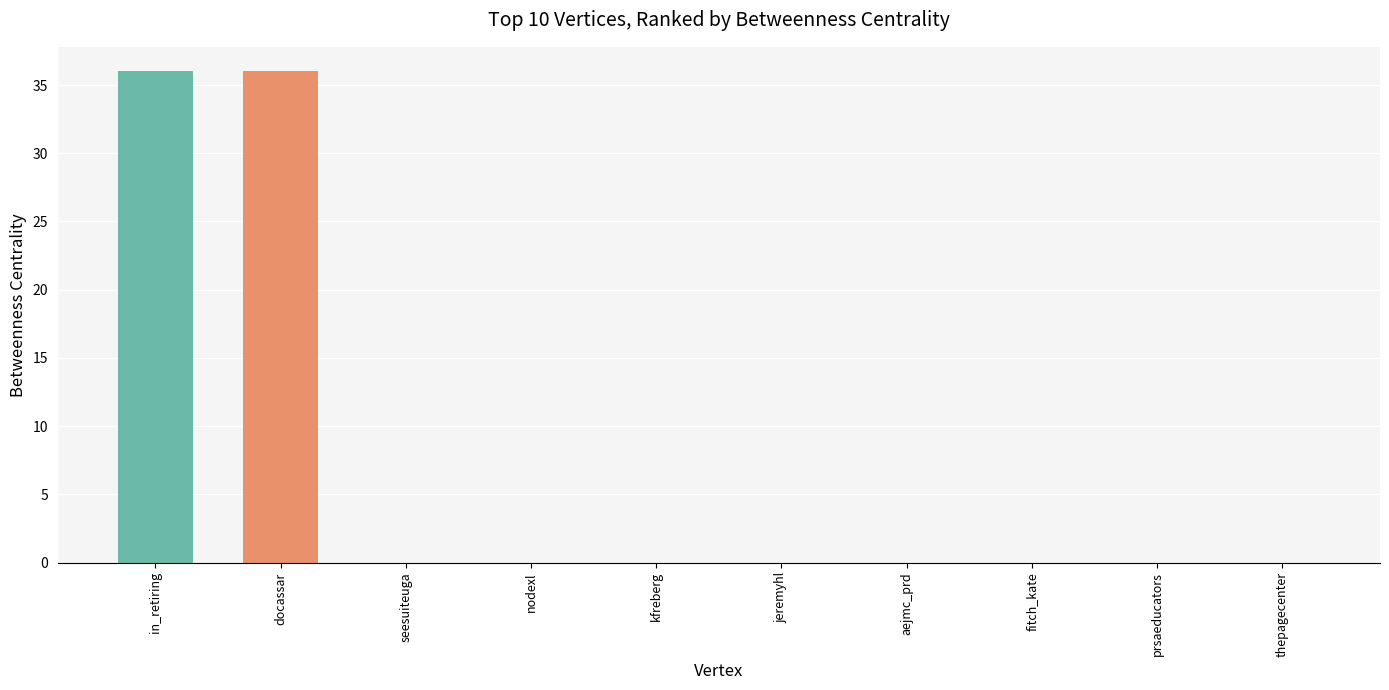

What is the change in value from docassar to aejmc_prd?

-36